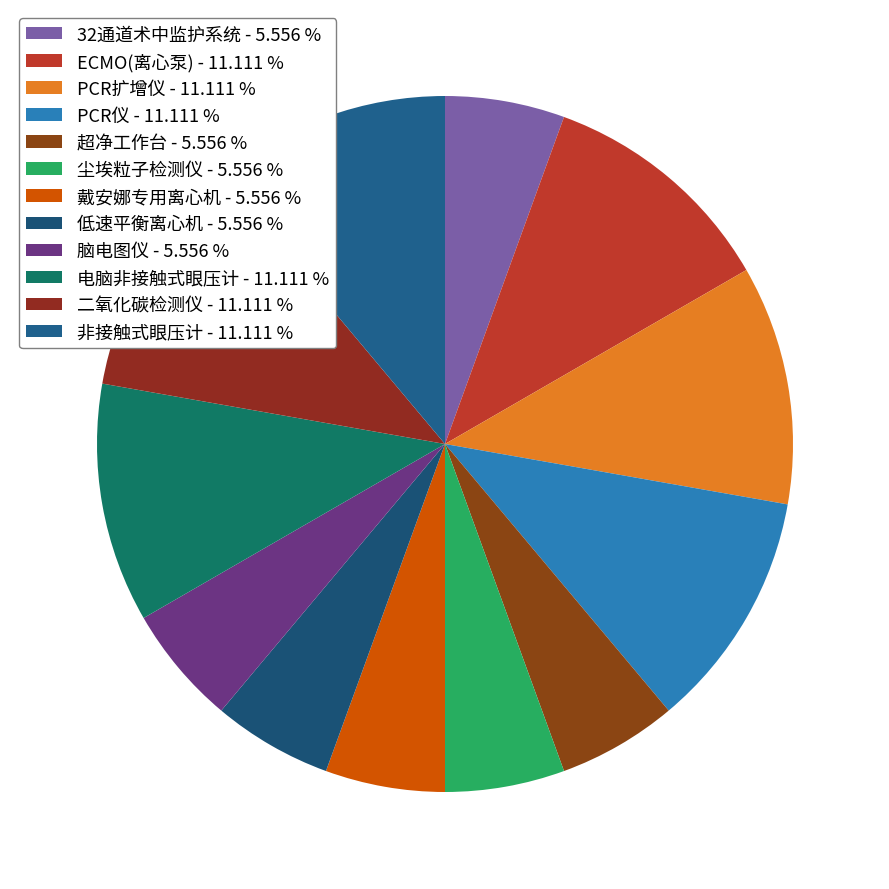

To the nearest percent, what is the average slice percentage?

8%